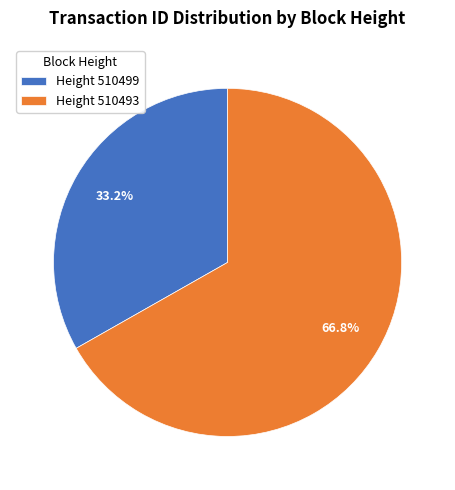

What is the majority slice?

Height 510493